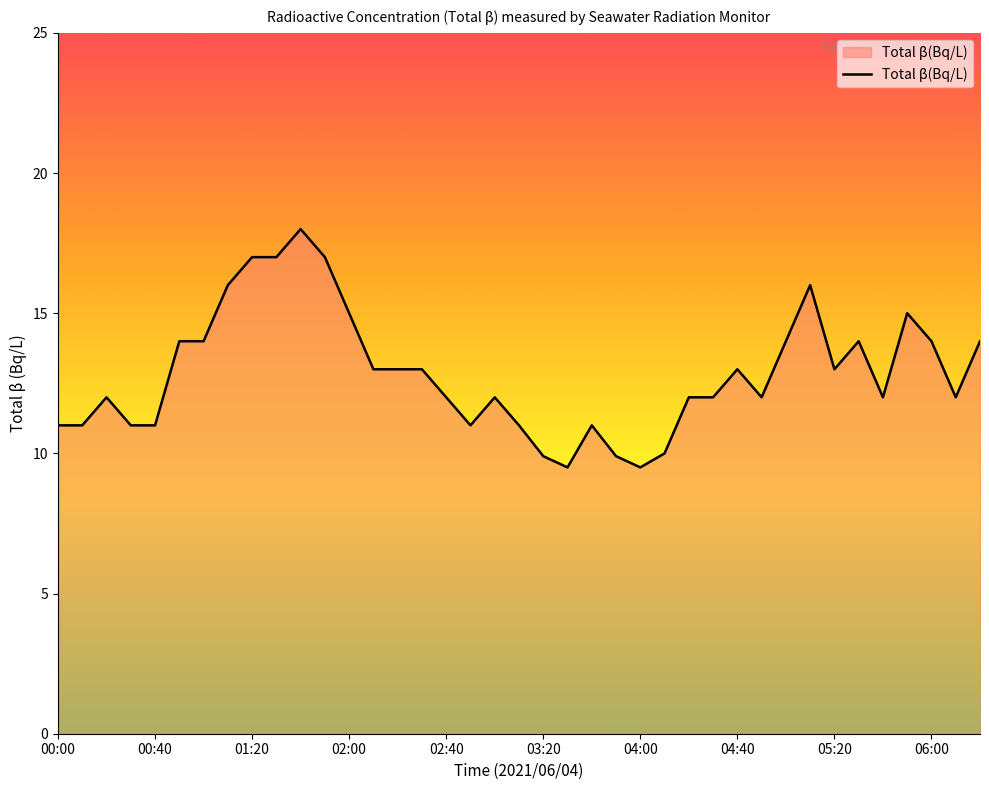

What is the greatest value displayed?

18.0